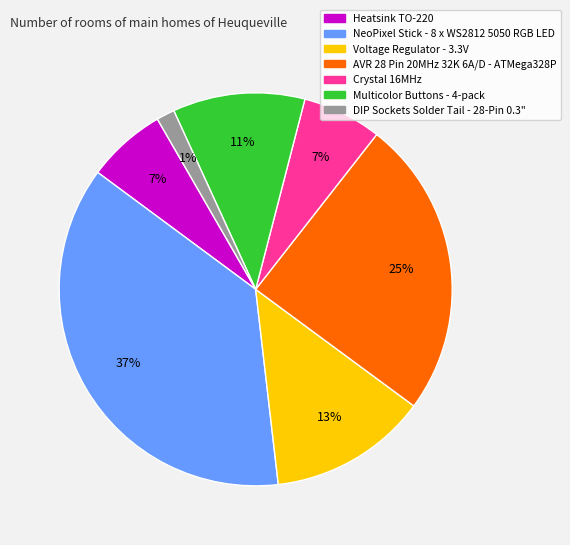

What percentage is the Multicolor Buttons - 4-pack slice, to the nearest percent?

11%